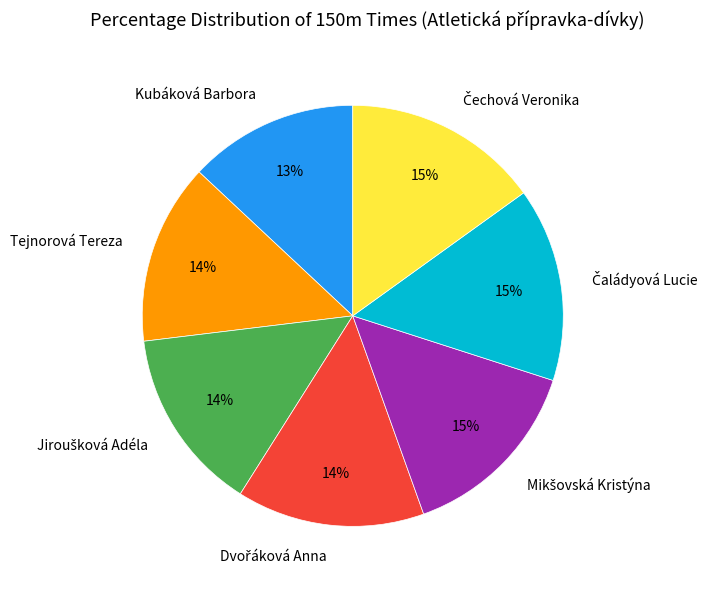

Does any single category account for the majority?

No